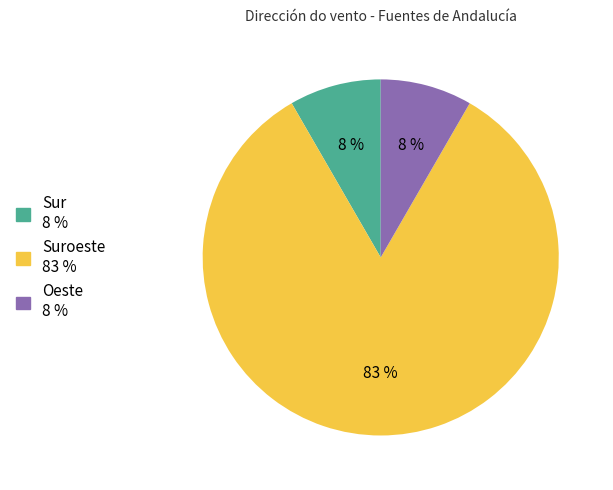

Which category accounts for the majority?

Suroeste 83 %